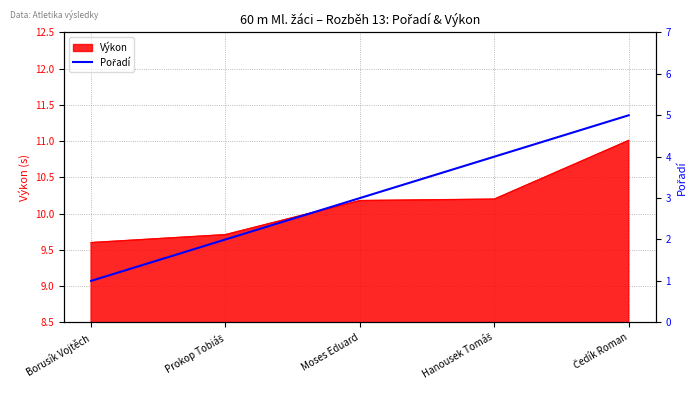

Which category has the lowest value in the Výkon series?

Borusík Vojtěch